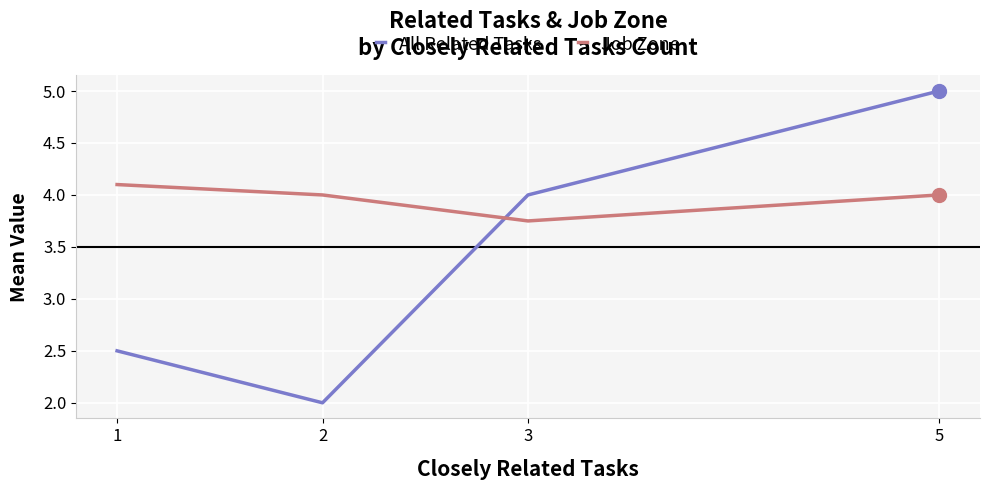

Where is the first local minimum for Job Zone?

3